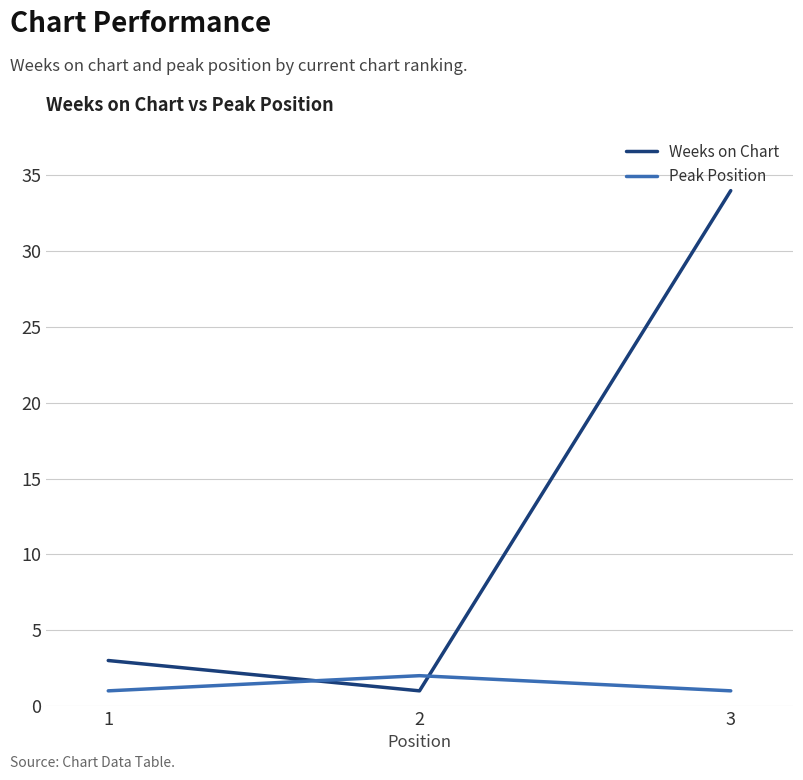

True or false: Weeks on Chart has a value of 59 at 3.

False